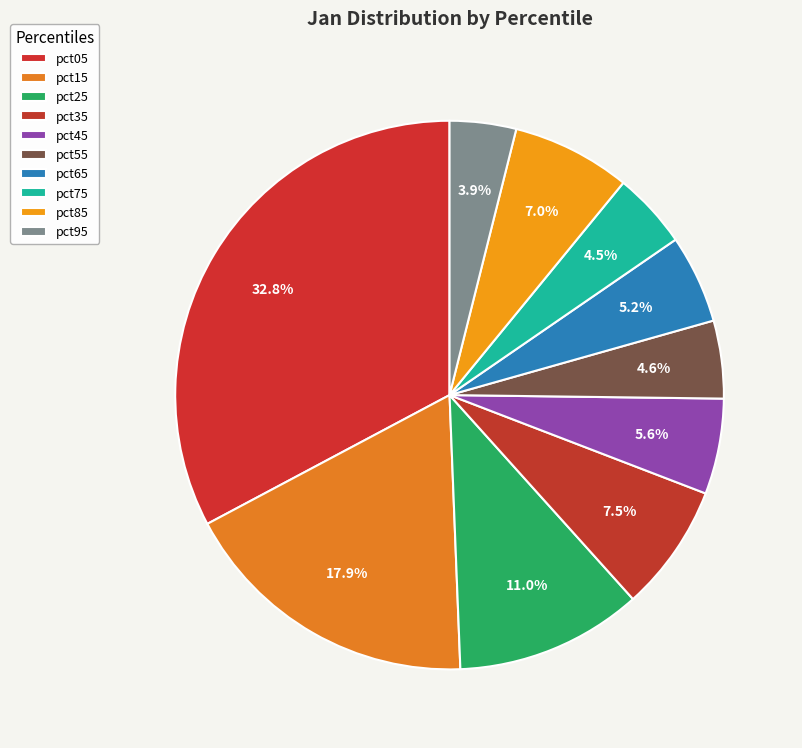

What is the ratio of the value at pct75 to the value at pct25?

0.4